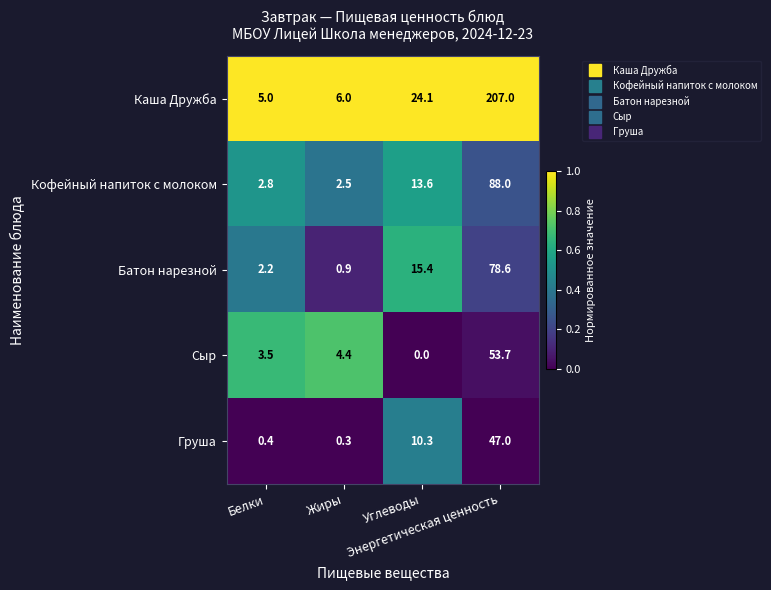

Rank the series at Углеводы from highest to lowest value.

Каша Дружба, Батон нарезной, Кофейный напиток с молоком, Груша, Сыр